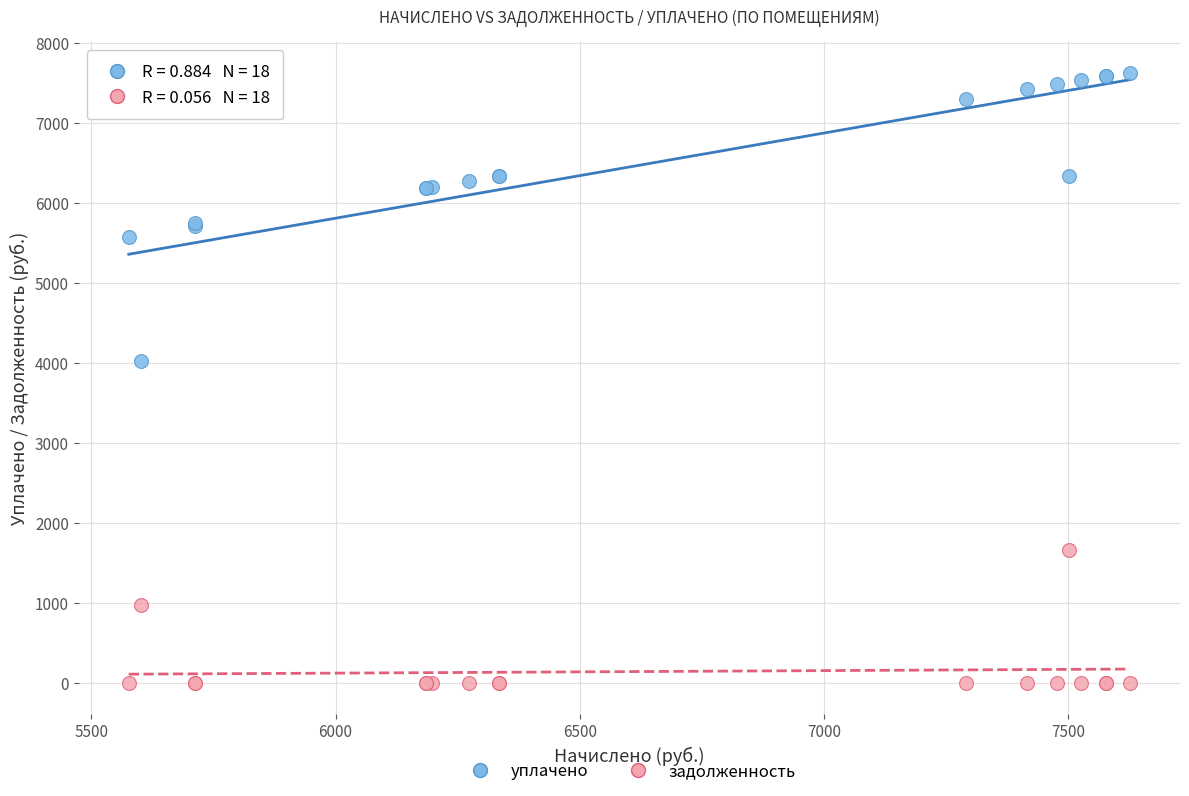

Which series reaches the minimum Y coordinate?

задолженность